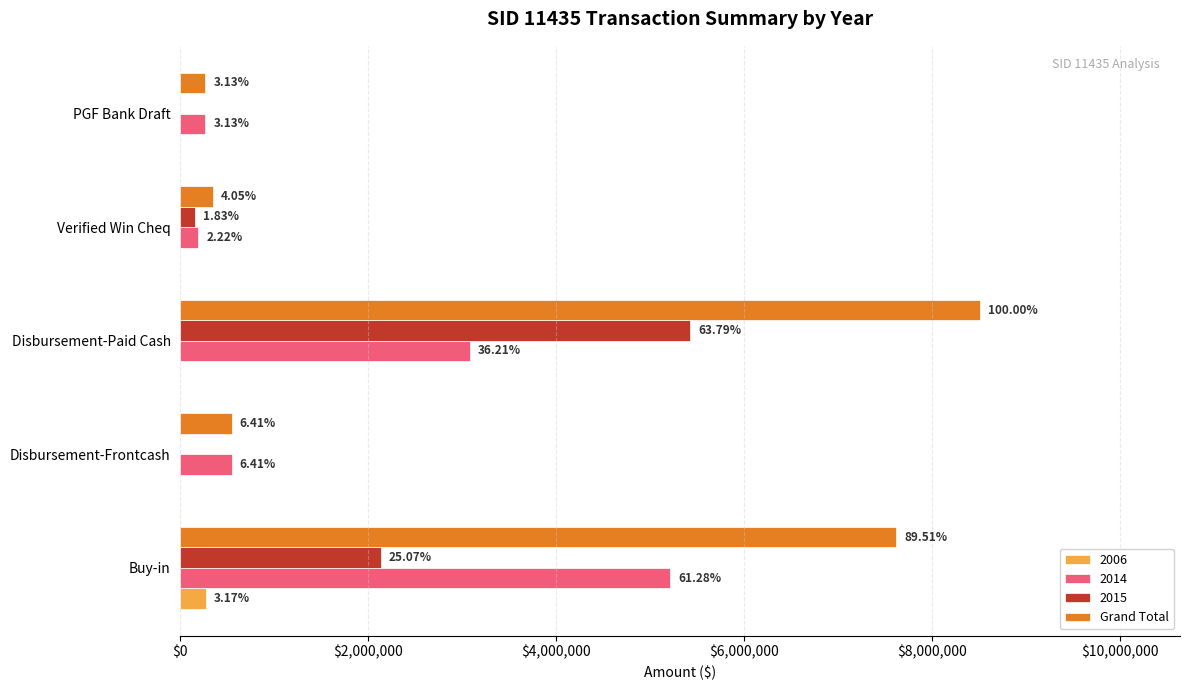

What are all the series names shown in the legend?

2006, 2014, 2015, Grand Total